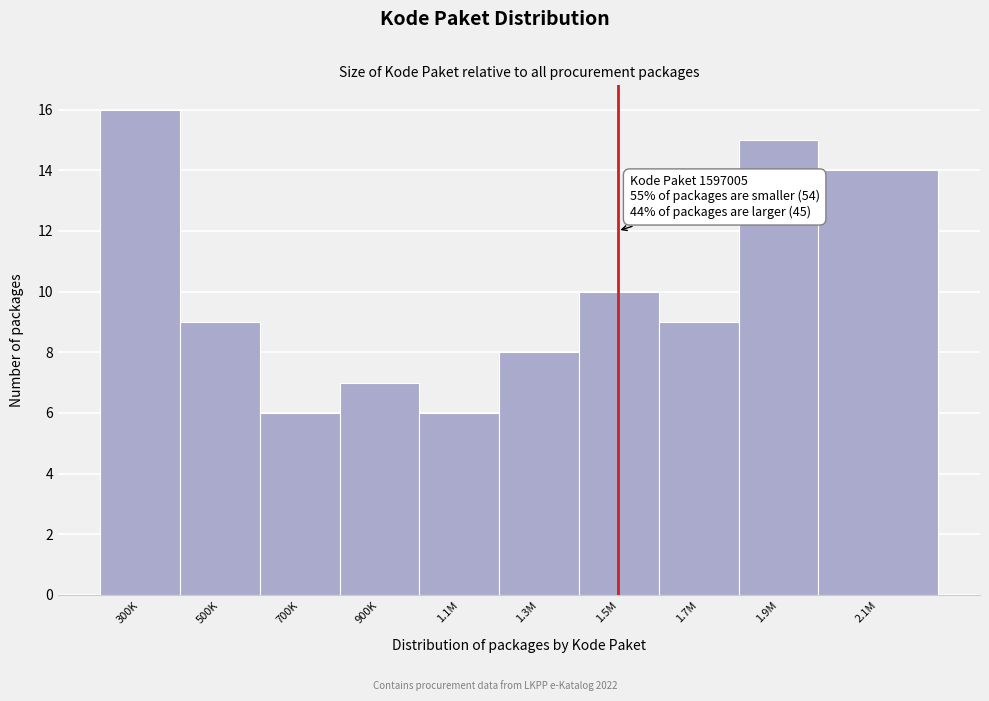

Reading left to right, extract all data points from this chart.

300K=16	500K=9	700K=6	900K=7	1.1M=6	1.3M=8	1.5M=10	1.7M=9	1.9M=15	2.1M=14